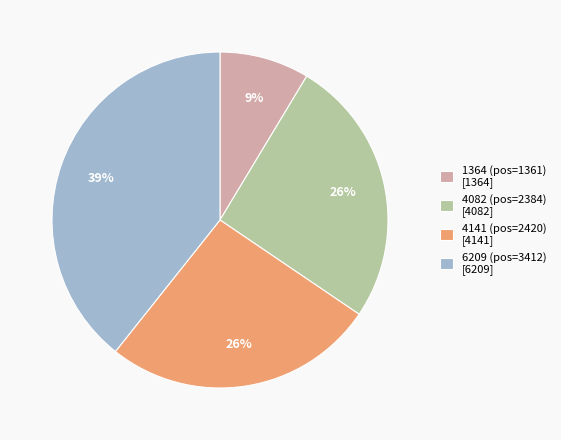

What is the largest slice in the pie chart?

6209 (pos=3412)